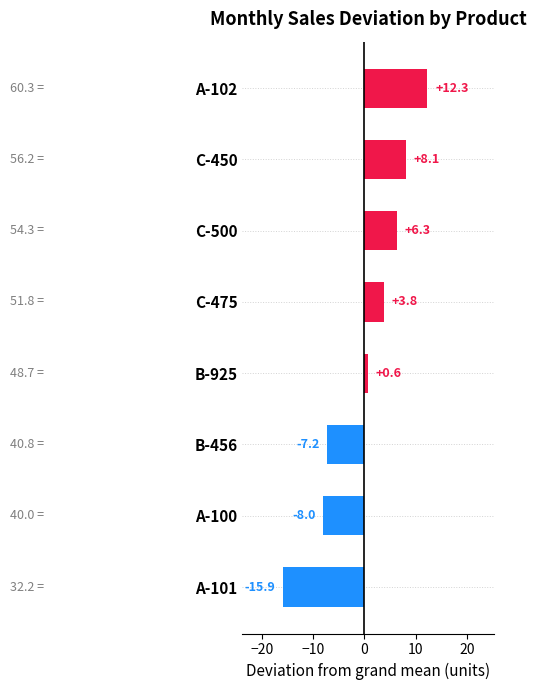

What is the difference between the maximum and minimum values?

28.2